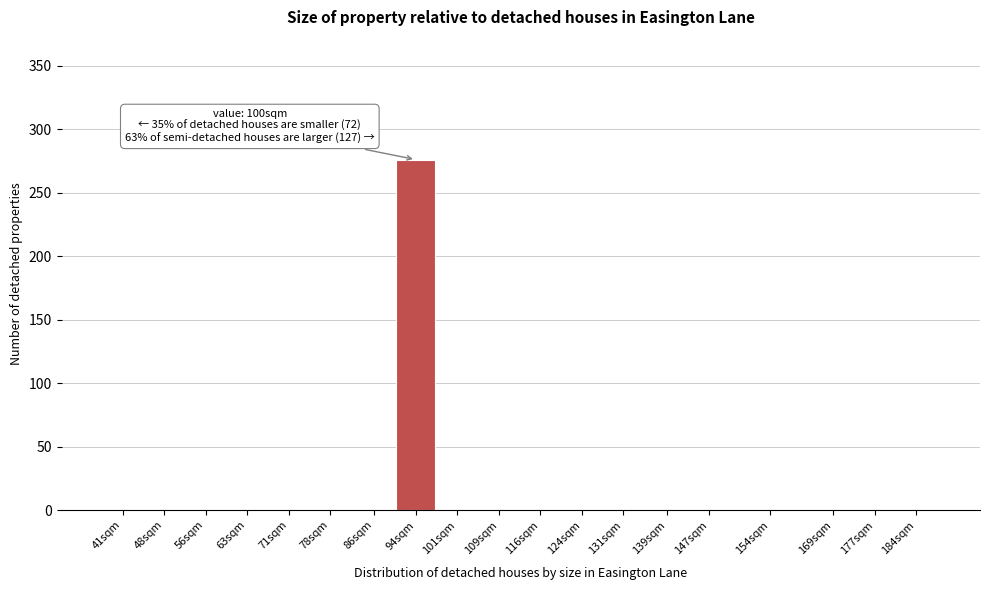

Is it true that the value at 147sqm is -190?

False